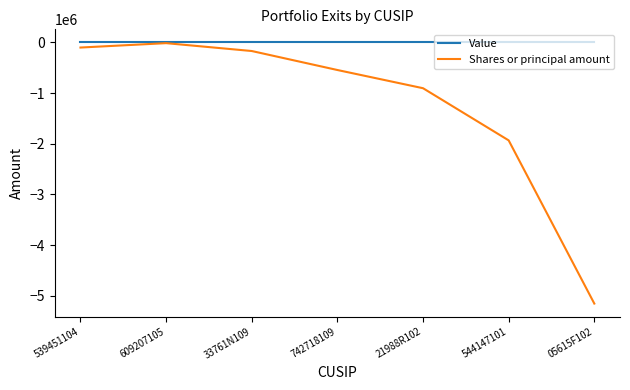

Is the value of Shares or principal amount at 33761N109 greater than the value of Value at 544147101?

No